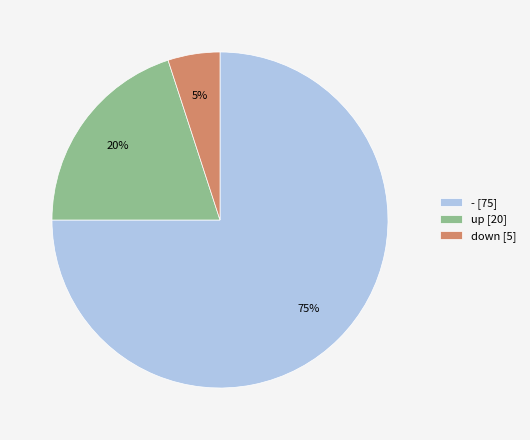

Count the number of slices in the pie.

3